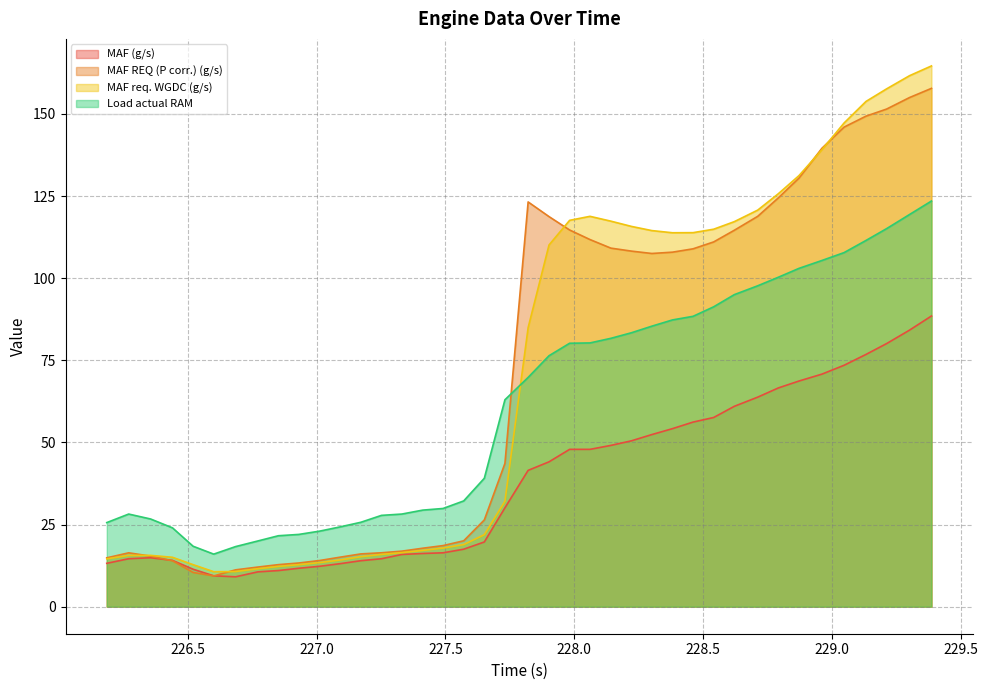

Where is MAF REQ (P corr.) (g/s) nearest to the value 83?

228.301